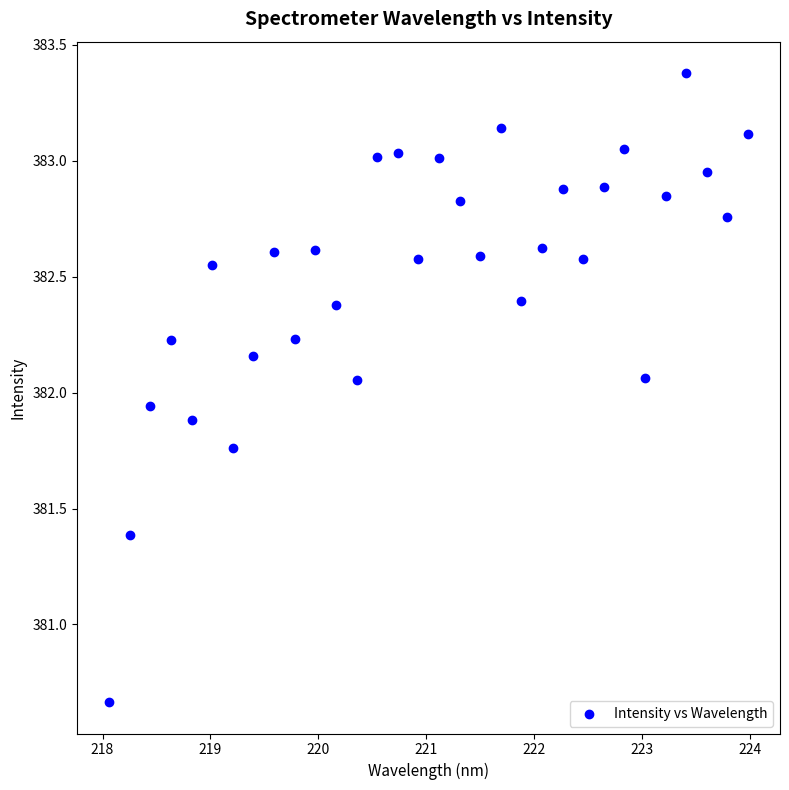

What is the range of Y values (max minus min)?

2.7